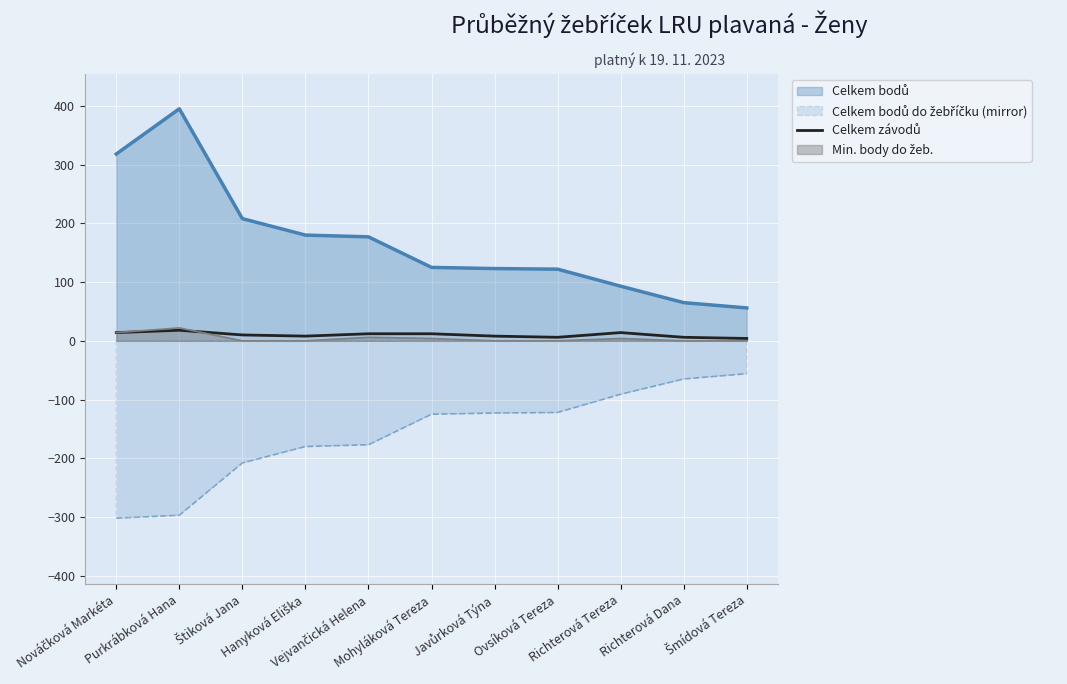

What is the maximum value shown in the chart?

395